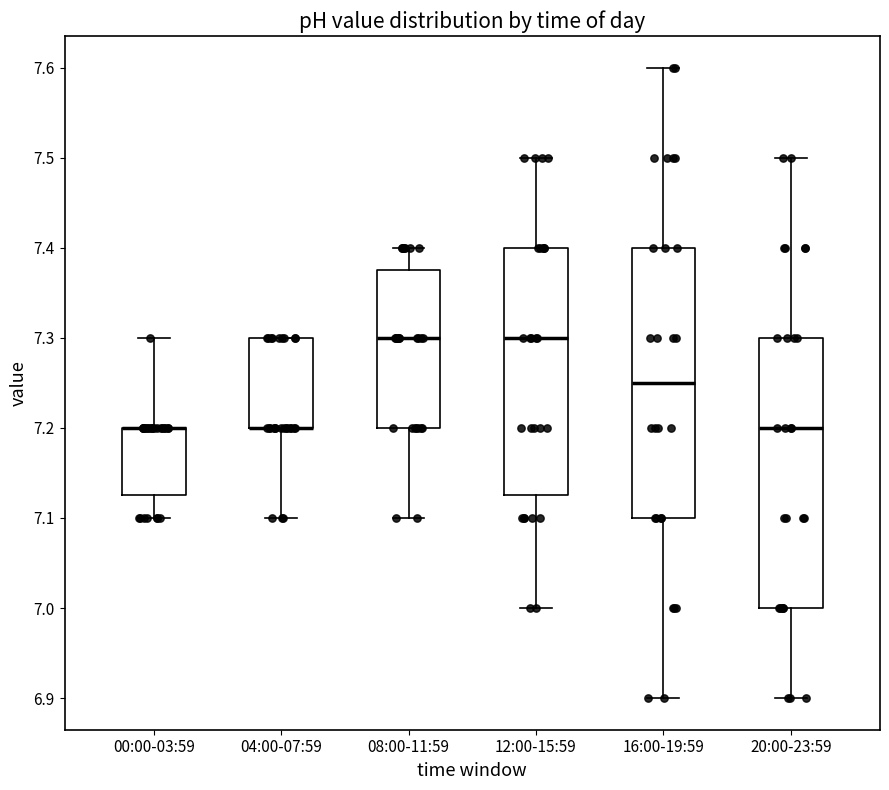

Reading left to right, read every box against the y-axis: the position of its median line, the range the box covers, and the ends of its whiskers. The values are not printed on the chart, so give them approximately, as read against the axis.

00:00-03:59: median 7.20 (drawn on the box's upper edge), box 7.13 to 7.20, whiskers 7.10 to 7.30
04:00-07:59: median 7.20 (drawn on the box's lower edge), box 7.20 to 7.30, whiskers 7.10 to 7.30
08:00-11:59: median 7.30, box 7.20 to 7.38, whiskers 7.10 to 7.40
12:00-15:59: median 7.30, box 7.13 to 7.40, whiskers 7.00 to 7.50
16:00-19:59: median 7.25, box 7.10 to 7.40, whiskers 6.90 to 7.60
20:00-23:59: median 7.20, box 7.00 to 7.30, whiskers 6.90 to 7.50